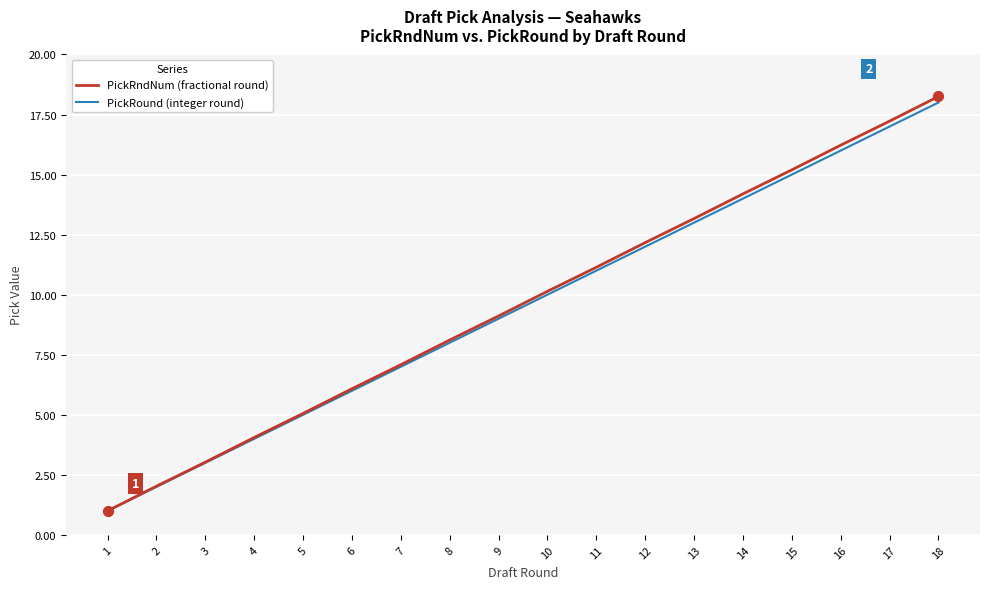

What is the total value across all series at 2?

4.0